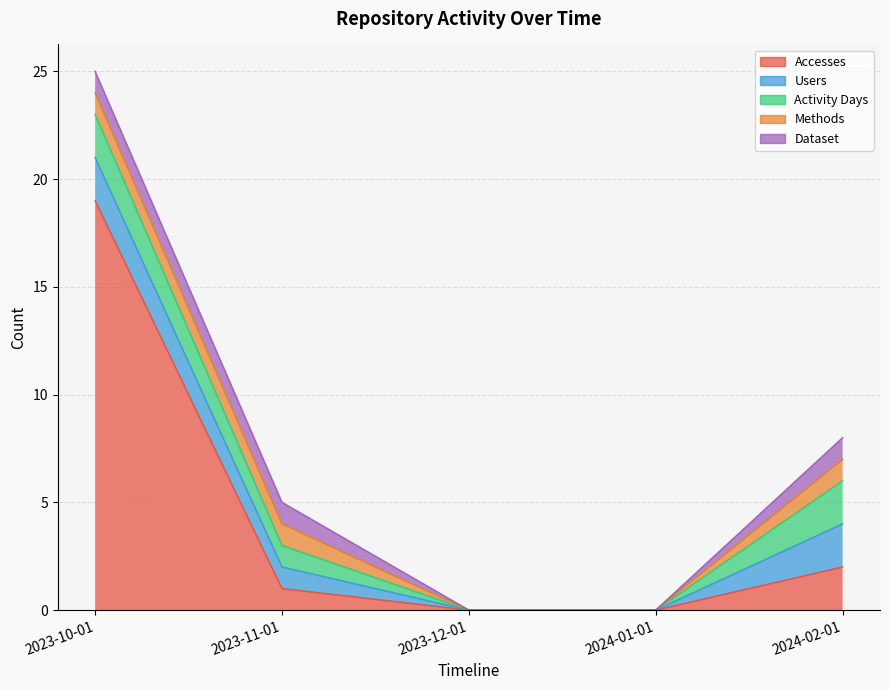

Reading left to right, list all the values displayed in this chart.

Accesses: 2023-10-01=19	2023-11-01=1	2023-12-01=0	2024-01-01=0	2024-02-01=2
Users: 2023-10-01=2	2023-11-01=1	2023-12-01=0	2024-01-01=0	2024-02-01=2
Activity Days: 2023-10-01=2	2023-11-01=1	2023-12-01=0	2024-01-01=0	2024-02-01=2
Methods: 2023-10-01=1	2023-11-01=1	2023-12-01=0	2024-01-01=0	2024-02-01=1
Dataset: 2023-10-01=1	2023-11-01=1	2023-12-01=0	2024-01-01=0	2024-02-01=1